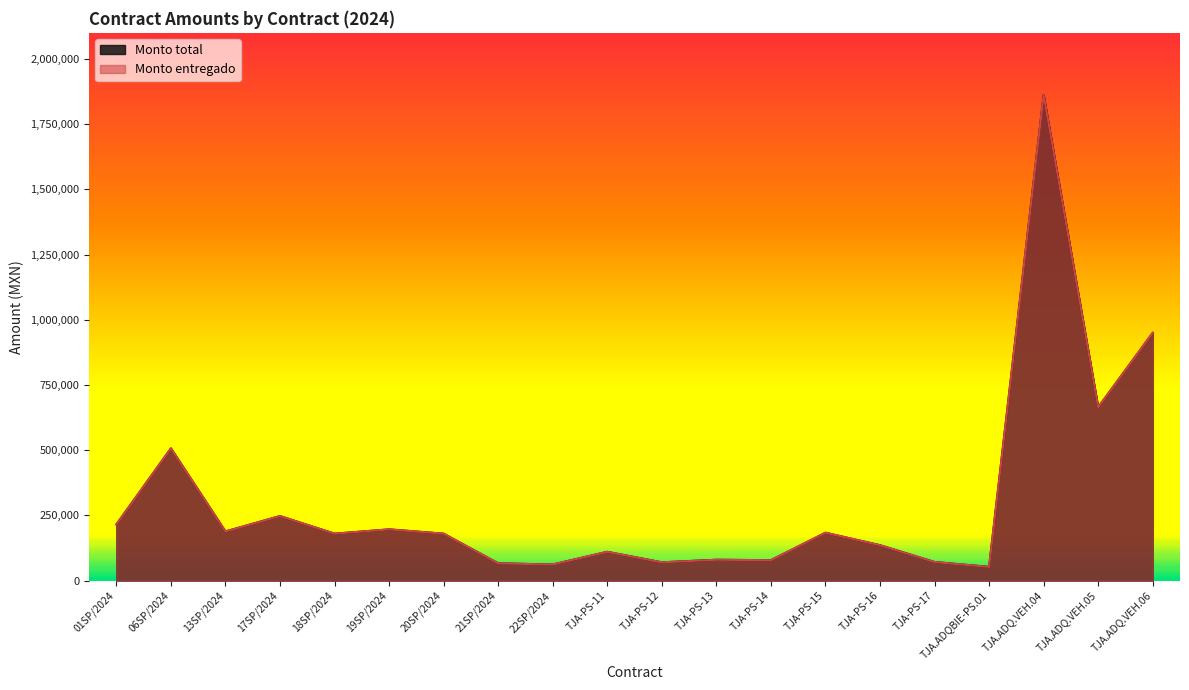

Rank the series at TJA.ADQ.VEH.05 from lowest to highest value.

Monto total, Monto entregado